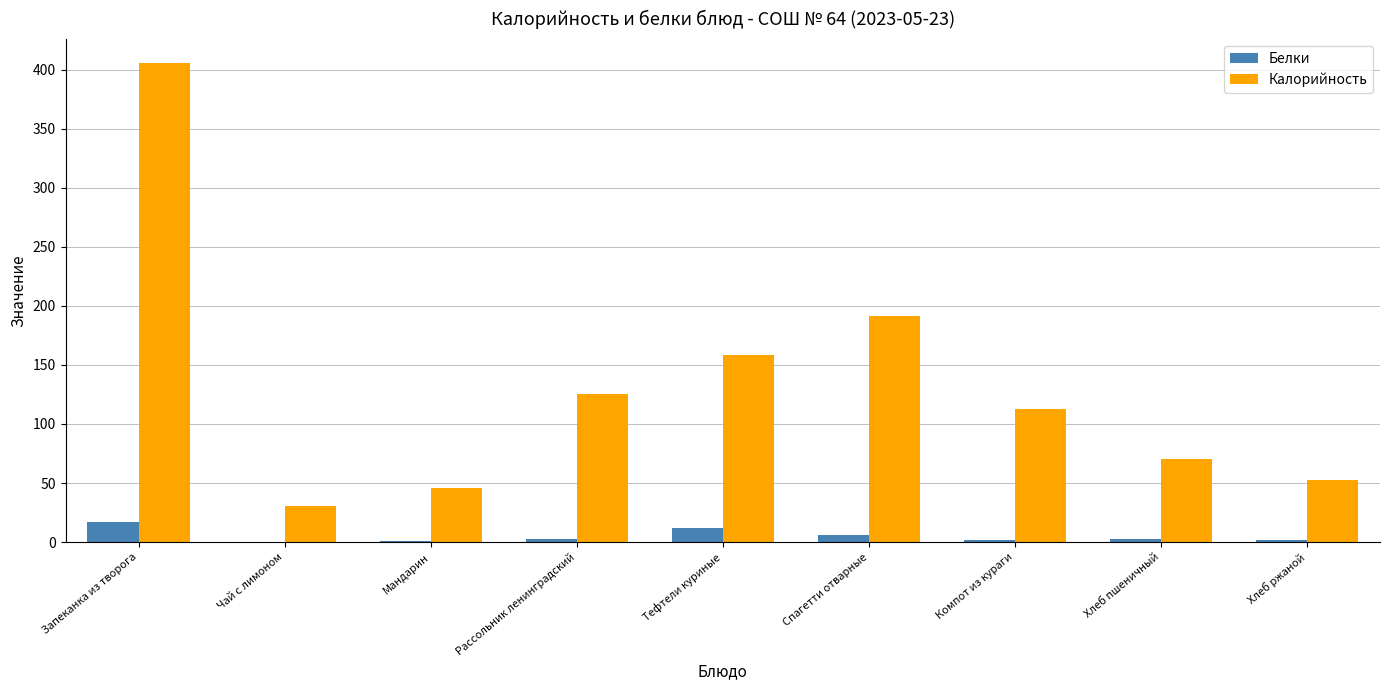

Count the number of categories in the chart.

9